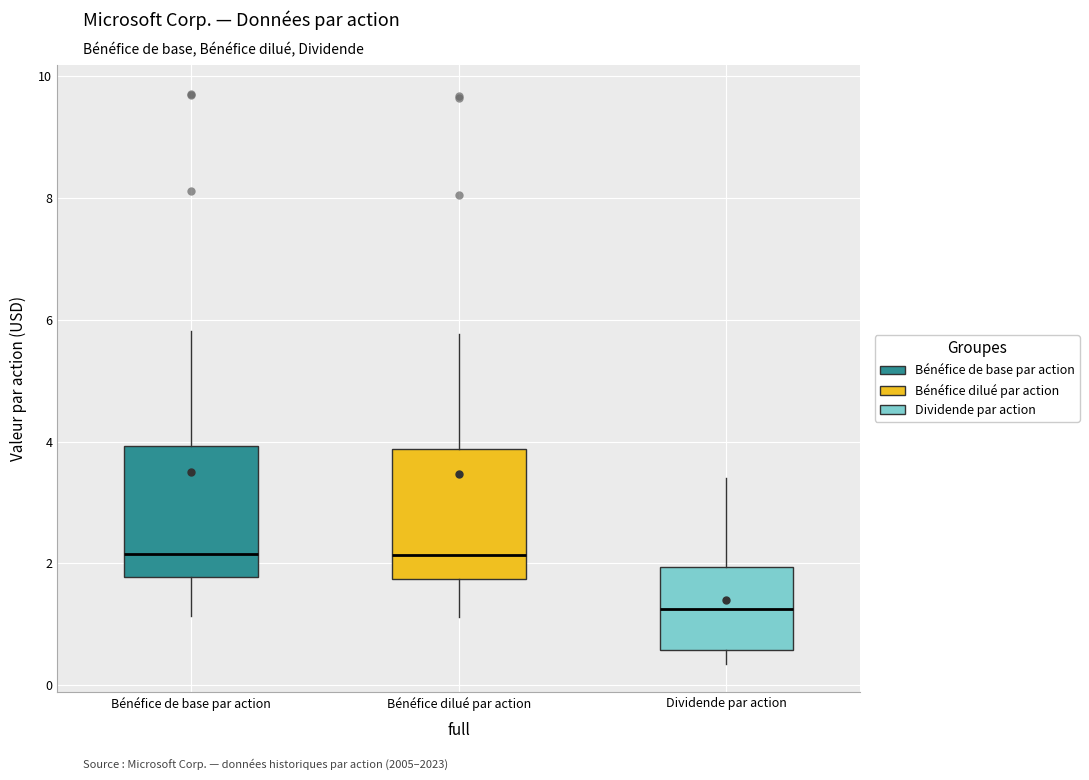

Reading left to right, read every box against the y-axis: the position of its median line, the range the box covers, and the ends of its whiskers. The values are not printed on the chart, so give them approximately, as read against the axis.

Bénéfice de base par action: median 2.2, box 1.8 to 4.0, whiskers 1.2 to 5.8
Bénéfice dilué par action: median 2.2, box 1.8 to 3.8, whiskers 1.2 to 5.8
Dividende par action: median 1.2, box 0.6 to 2.0, whiskers 0.4 to 3.4